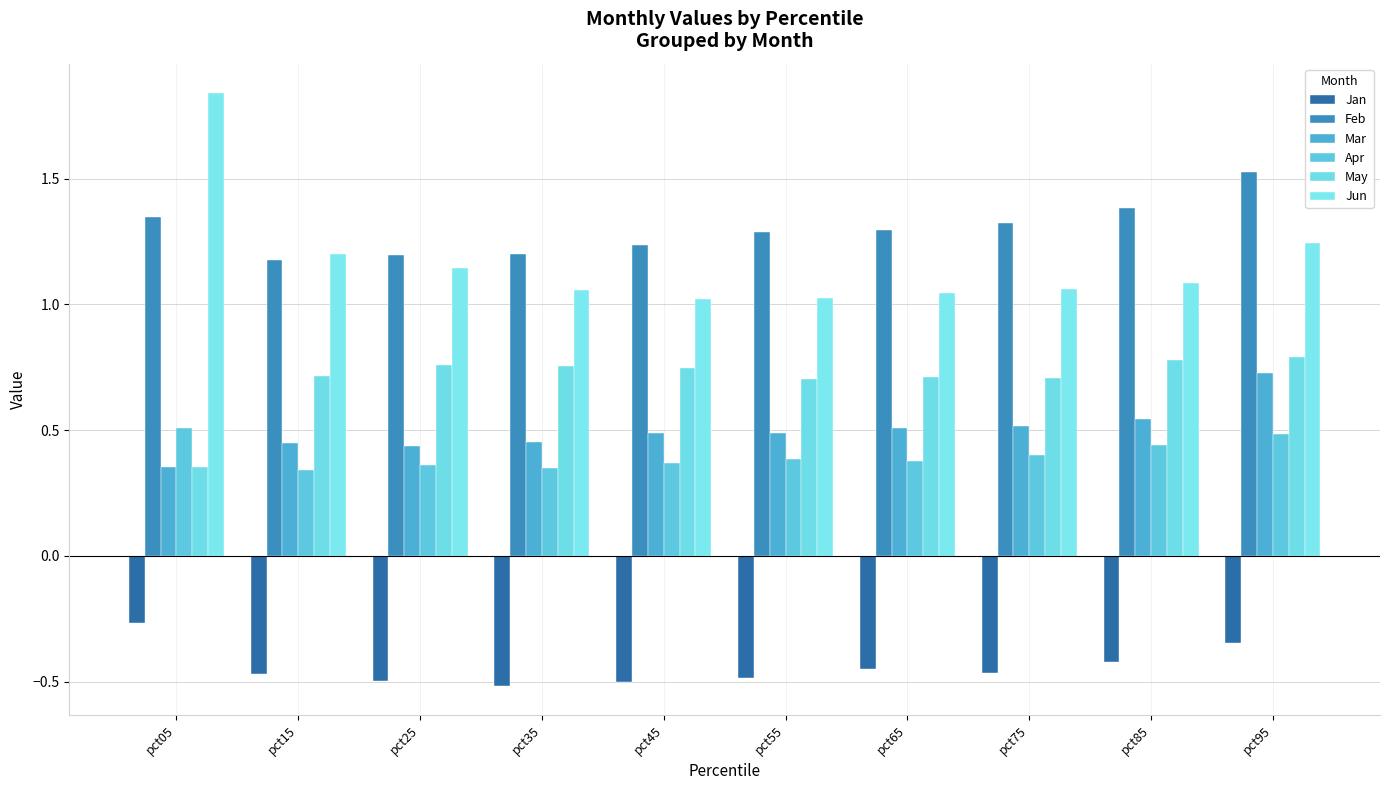

Between pct05 and pct35, which series saw the biggest shift?

Jun